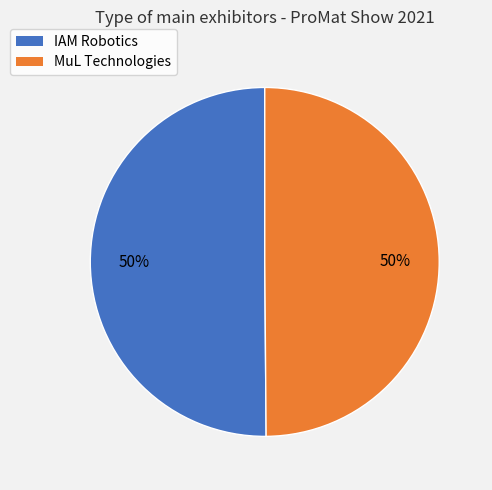

What is the ratio of the value at IAM Robotics to the value at MuL Technologies?

1.0